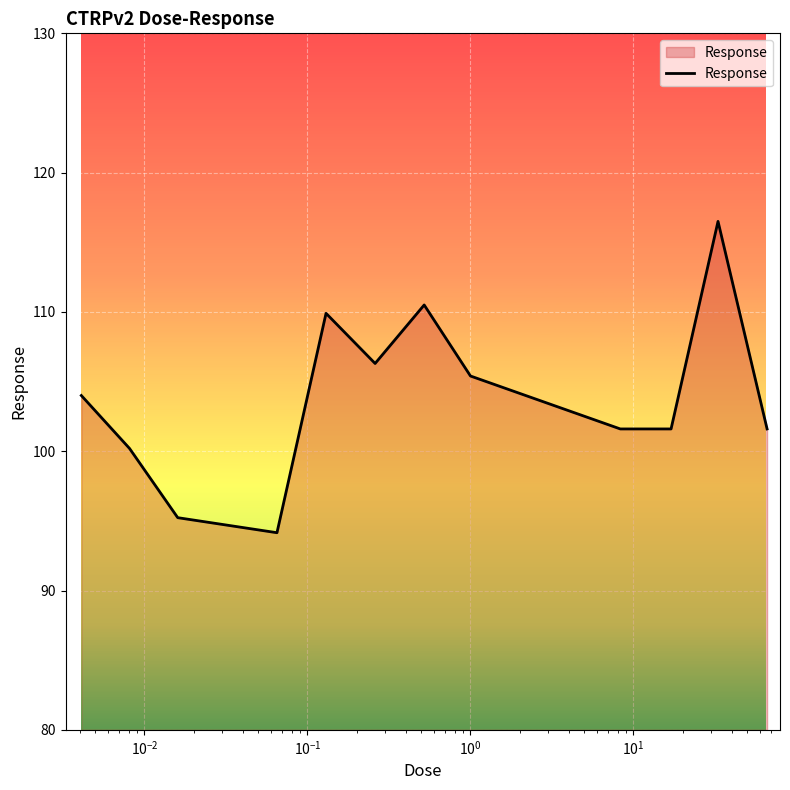

What is the maximum value shown in the chart?

116.5